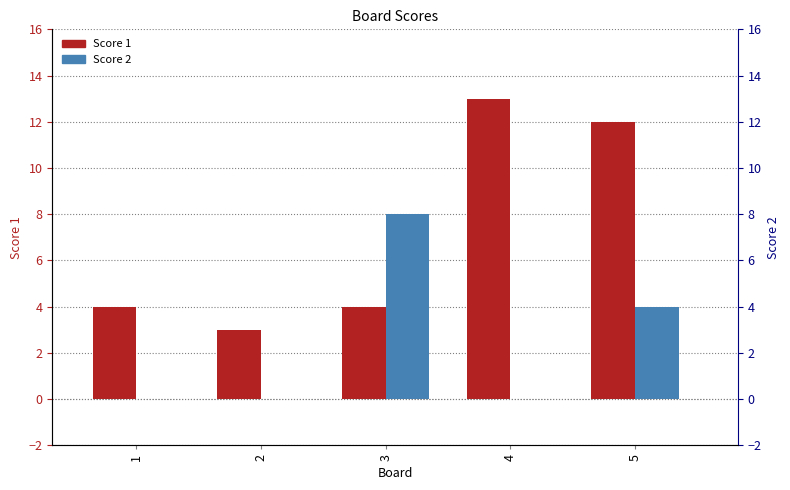

Reading right to left, extract all data points from this chart.

Score 1: 5=12	4=13	3=4	2=3	1=4
Score 2: 5=4	4=0	3=8	2=0	1=0